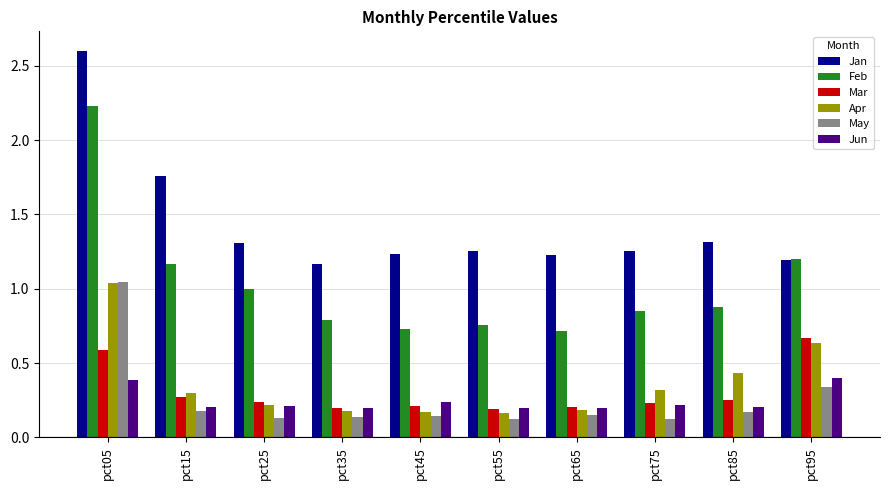

What is the sum of the Apr values at pct15 and pct95?

0.9